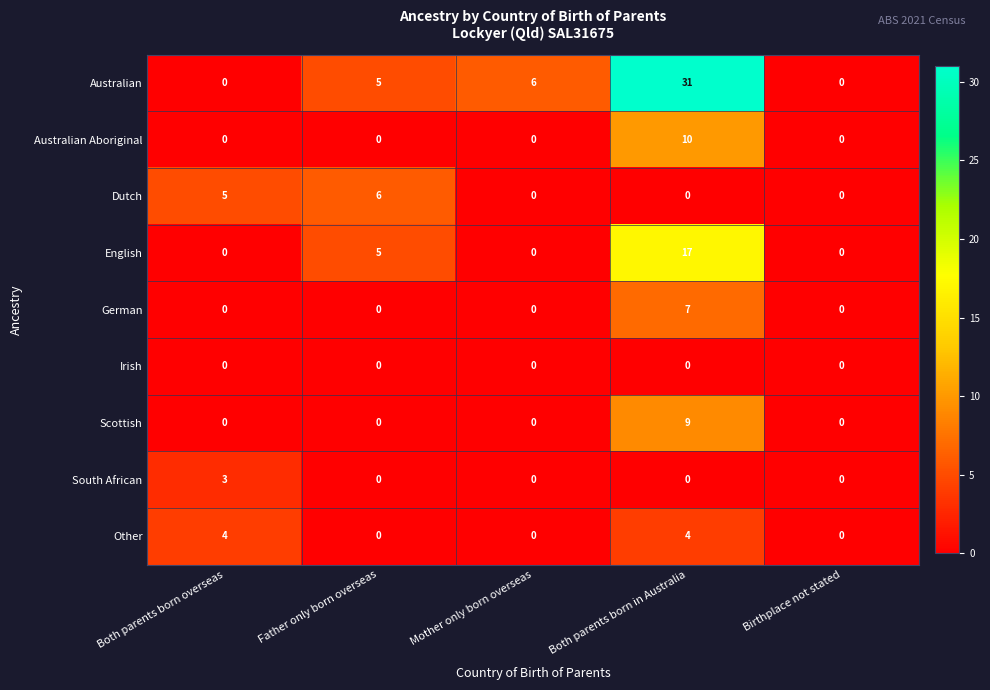

How many values in the German series exceed 0?

1